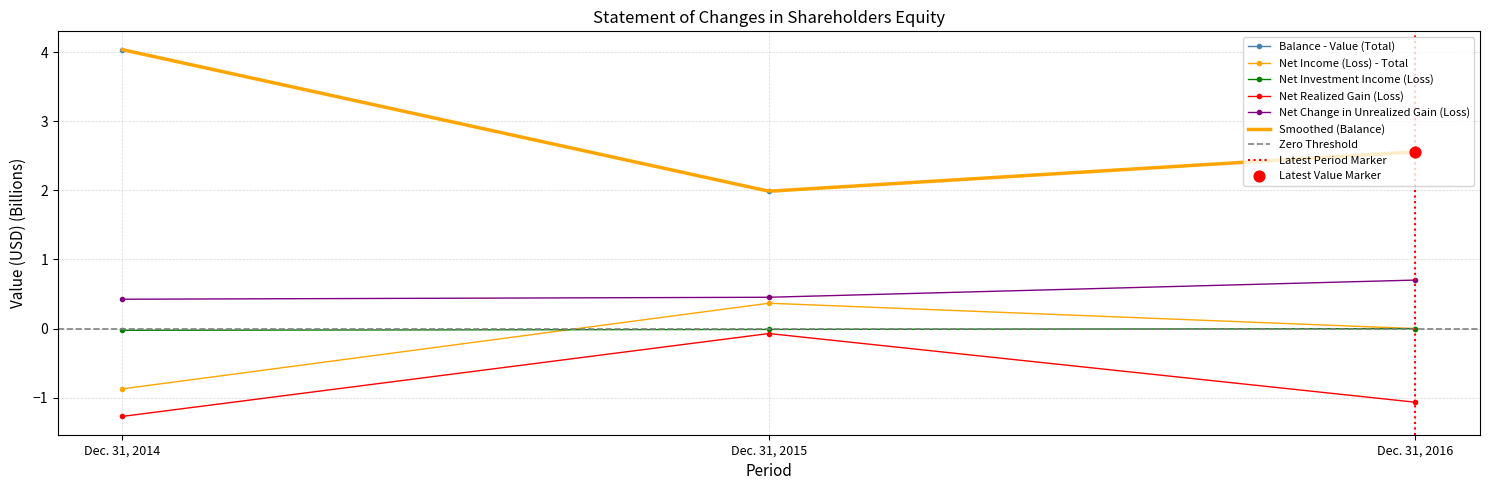

Which series has the widest spread of Y values?

Balance - Value (Total)